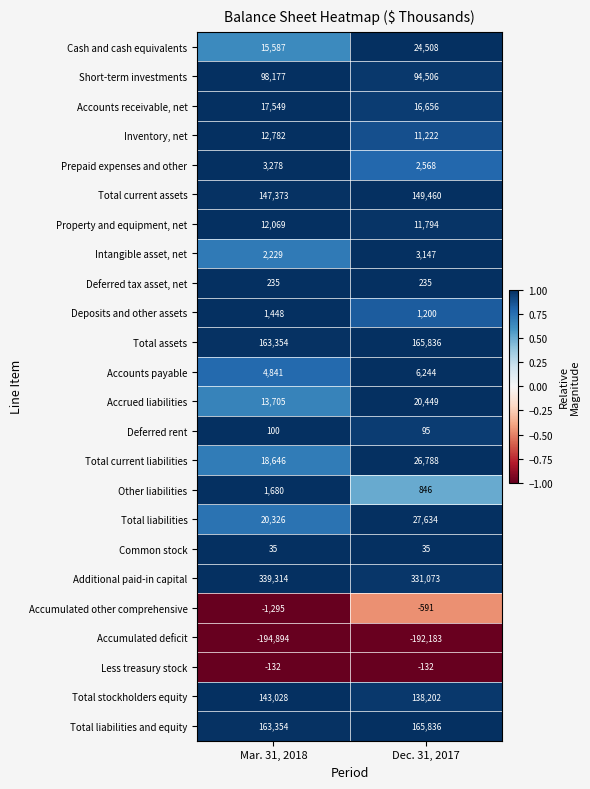

What is the difference between the Total current liabilities values at Mar. 31, 2018 and Dec. 31, 2017?

8142